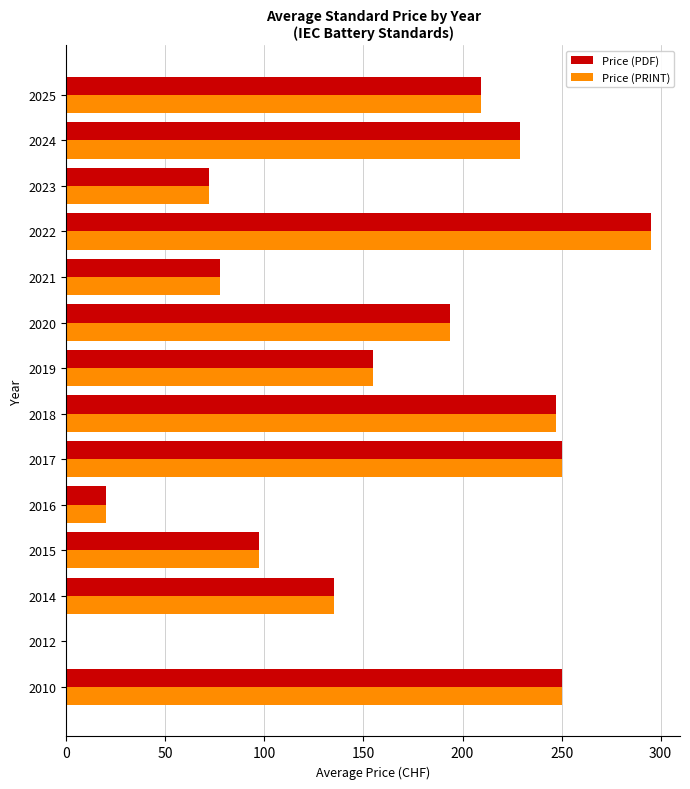

What is the highest value of the Price (PDF) series?

295.0